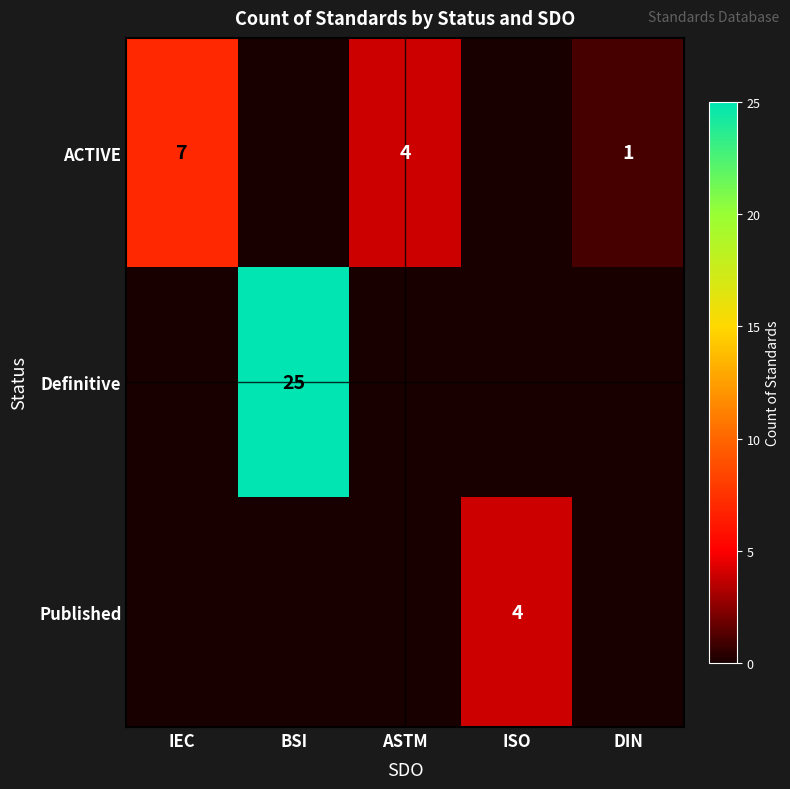

At which category is the sum across all series the highest?

BSI